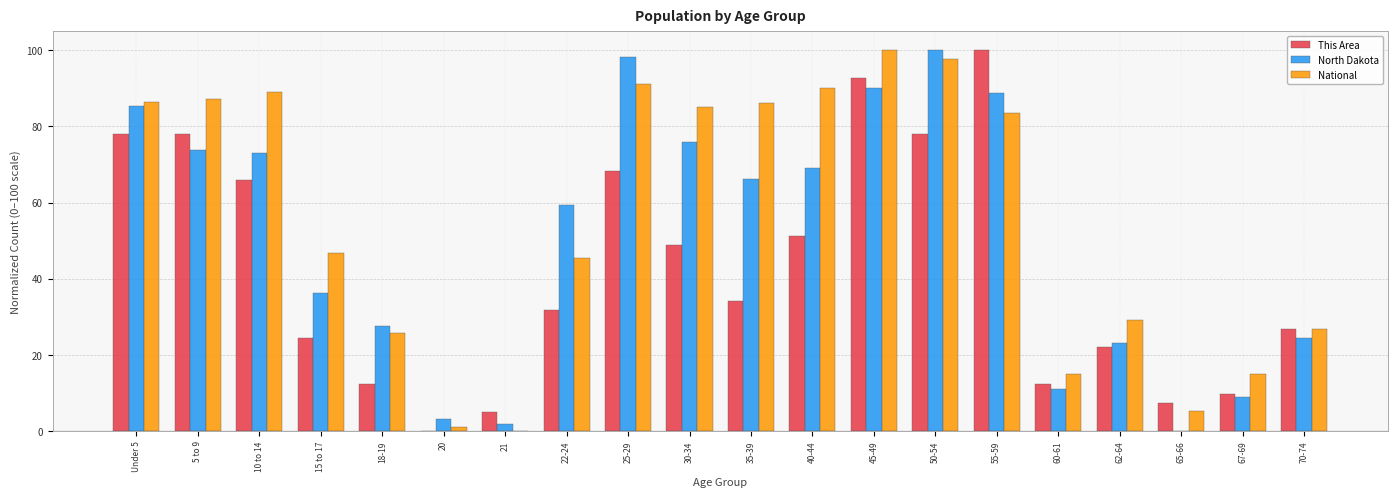

Is it true that National equals 38.4 at 62-64?

False